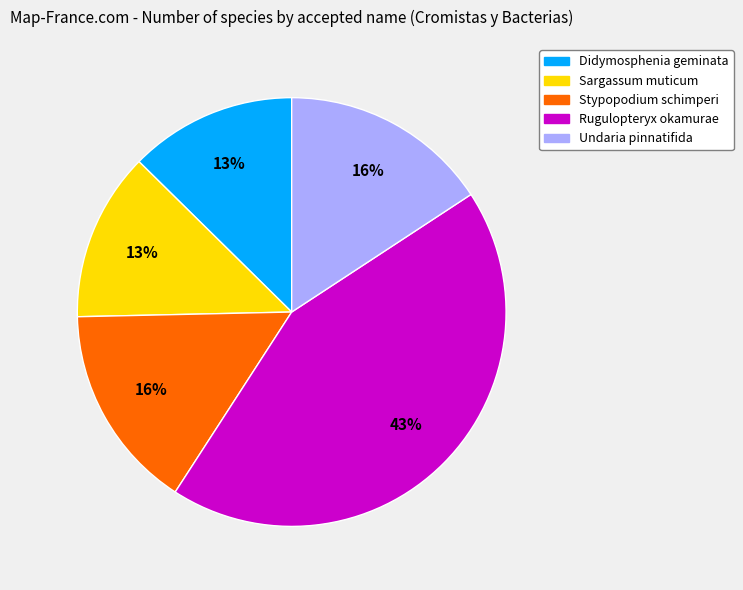

How many segments does this pie chart have?

5